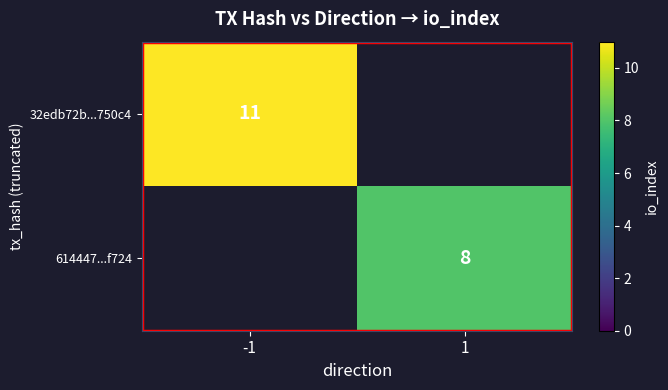

The 614447...f724 series shows 14 at 1. True or false?

False